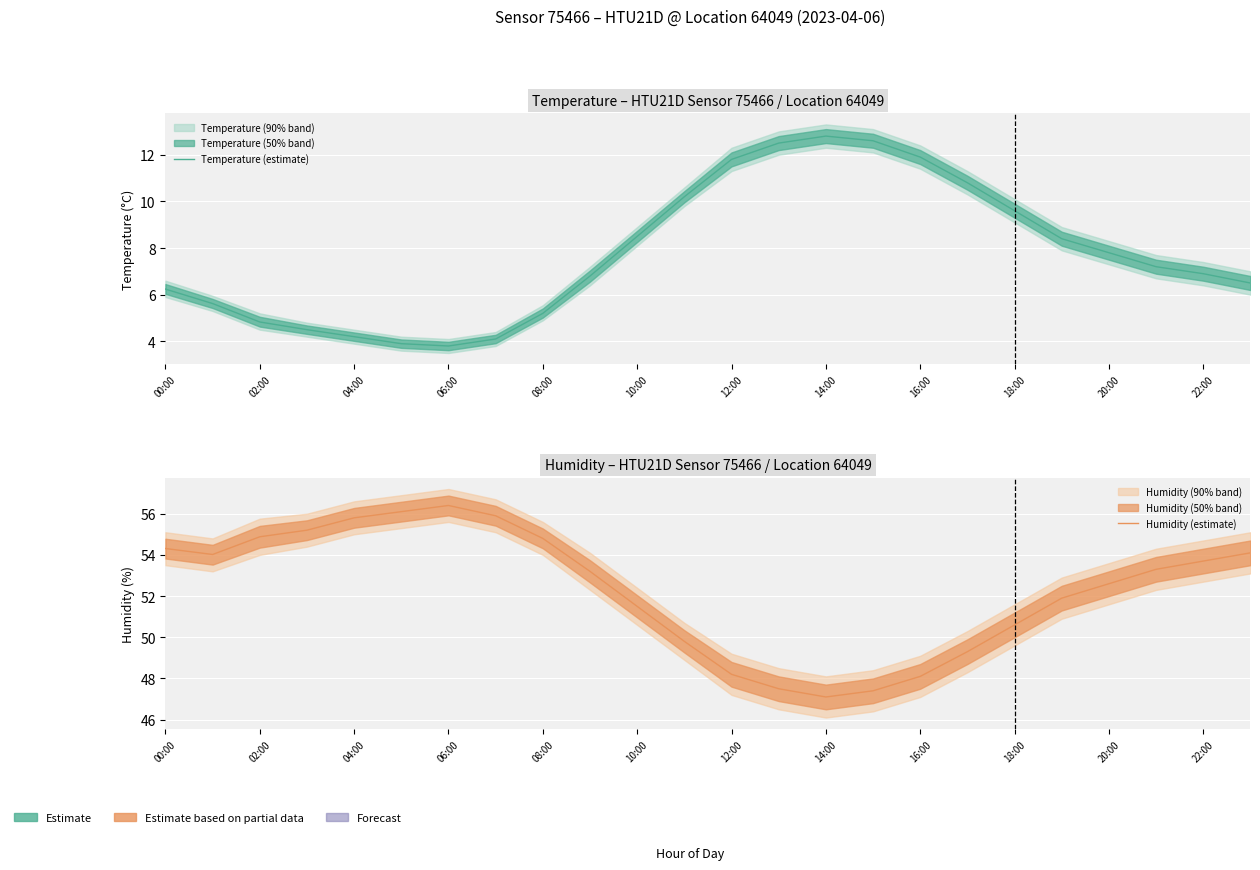

Count the number of data series in this chart.

2